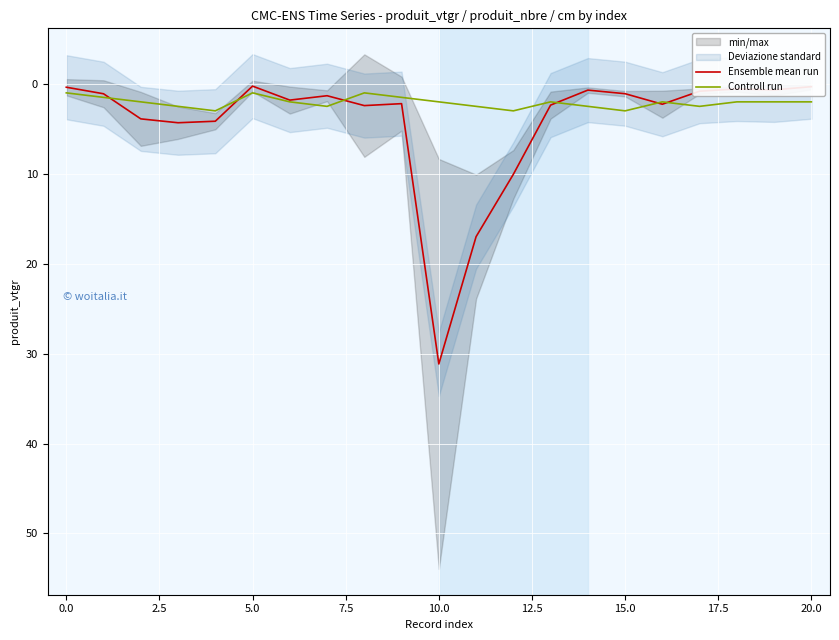

What is the average value of the Controll run series?

2.1